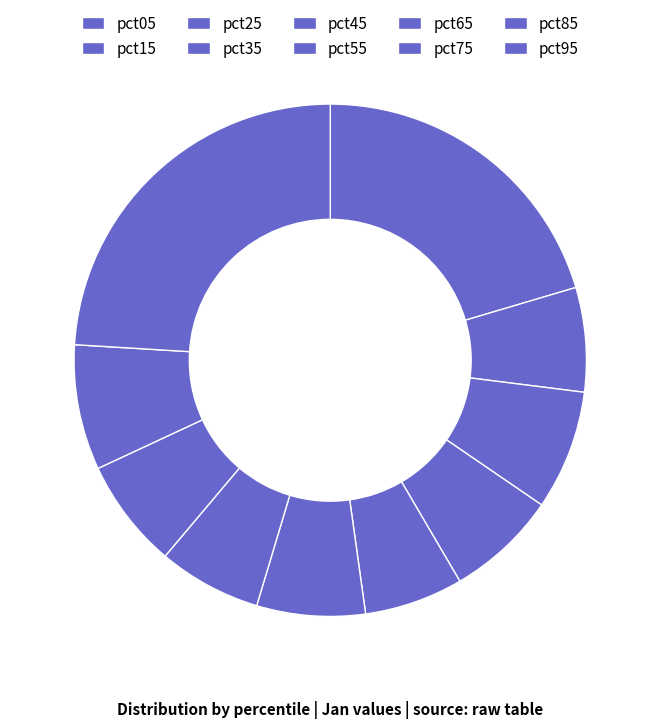

To the nearest percent, what percentage of the pie is pct15?

7%